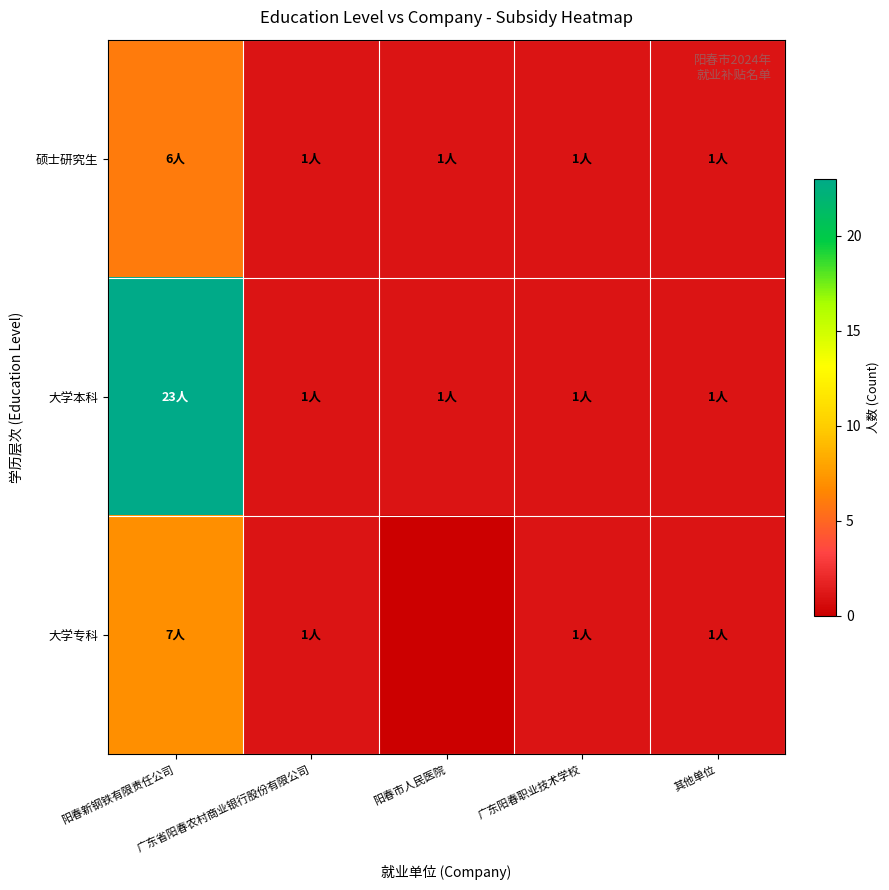

How many series are shown in this chart?

3